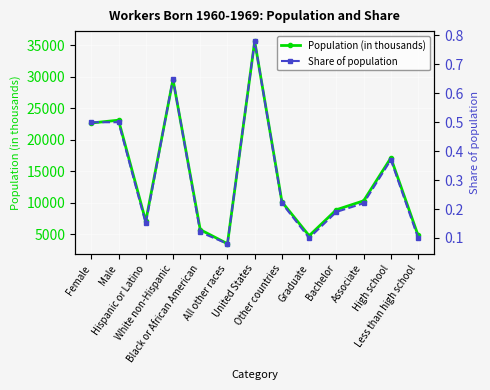

True or false: Share of population and Population (in thousands) intersect in this chart.

False